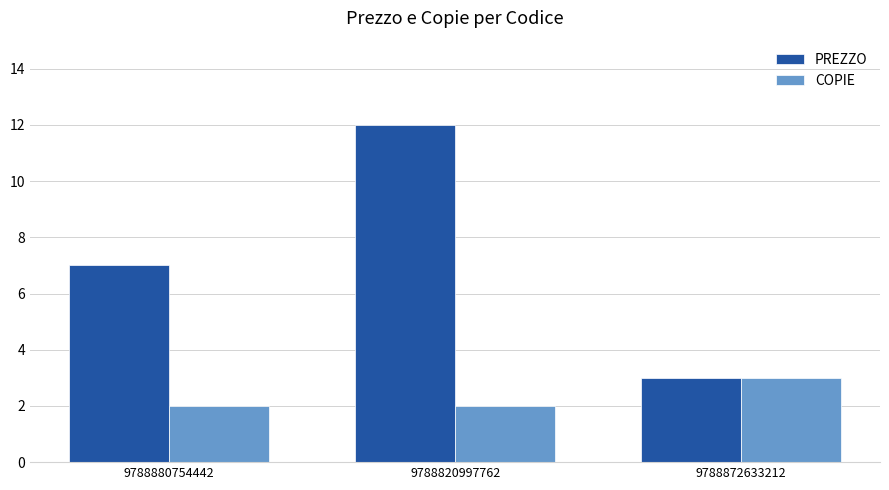

What is the label of the 1st bar from the right?

9788872633212